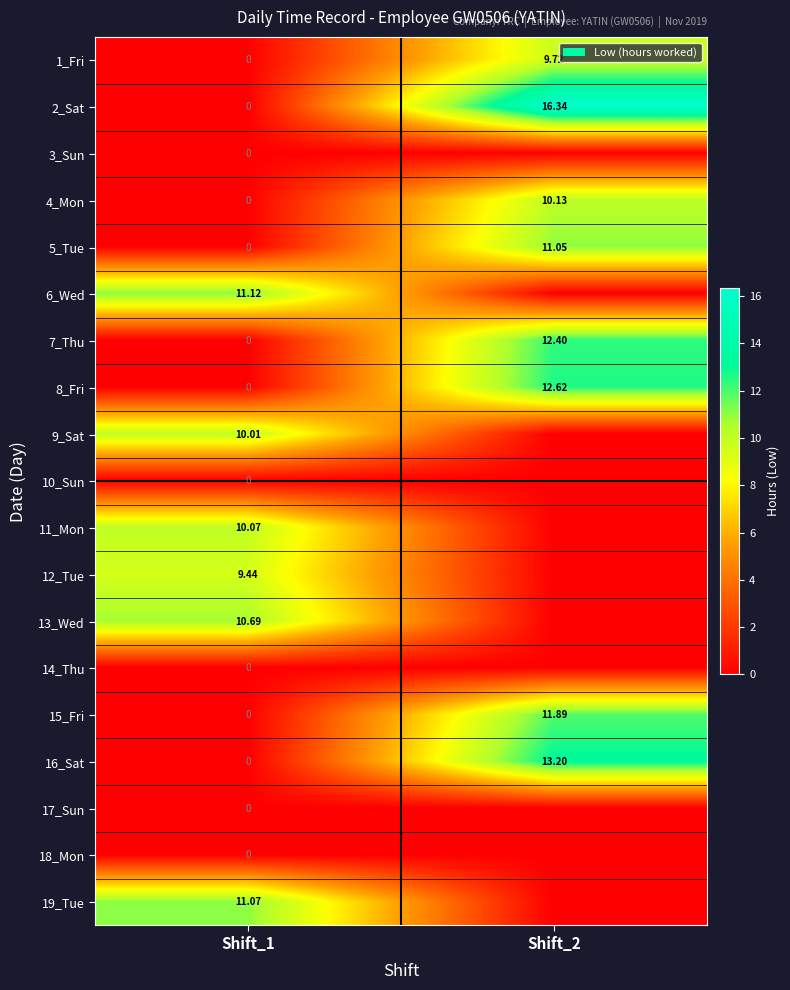

True or false: 8_Fri has a value of 7.7 at Shift_2.

False